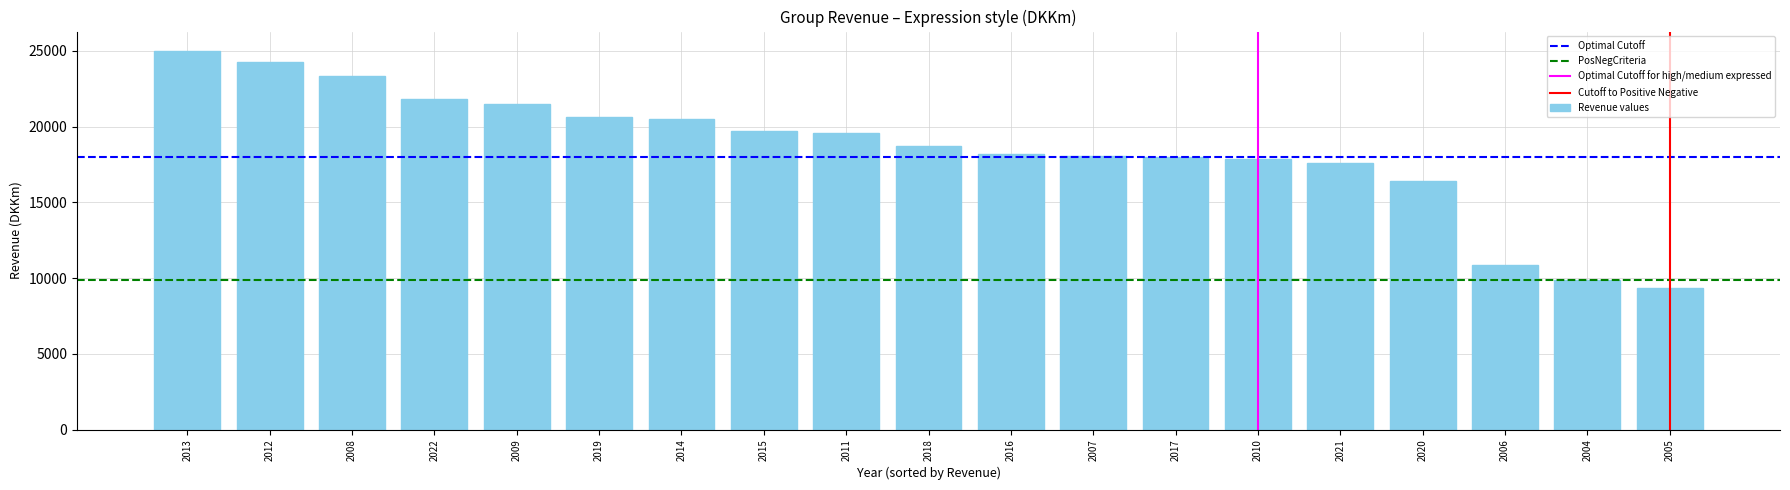

What is the minimum value shown in the chart?

9355